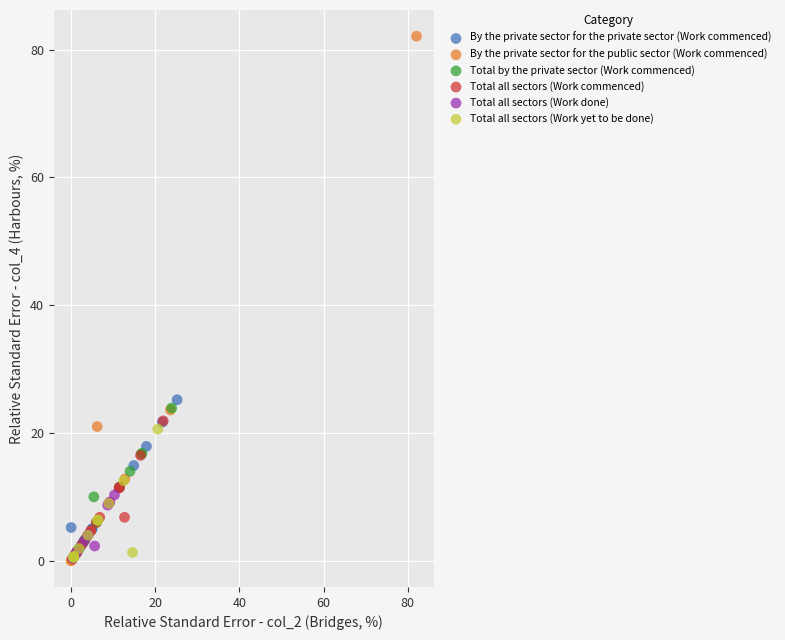

Which series has the widest spread of Y values?

By the private sector for the public sector (Work commenced)